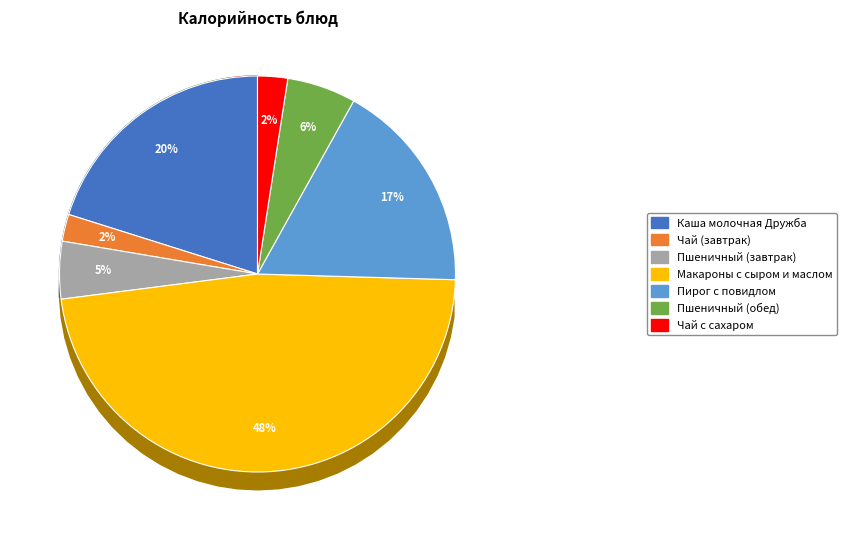

Rank the categories by value from lowest to highest.

Чай (завтрак), Чай с сахаром, Пшеничный (завтрак), Пшеничный (обед), Пирог с повидлом, Каша молочная Дружба, Макароны с сыром и маслом